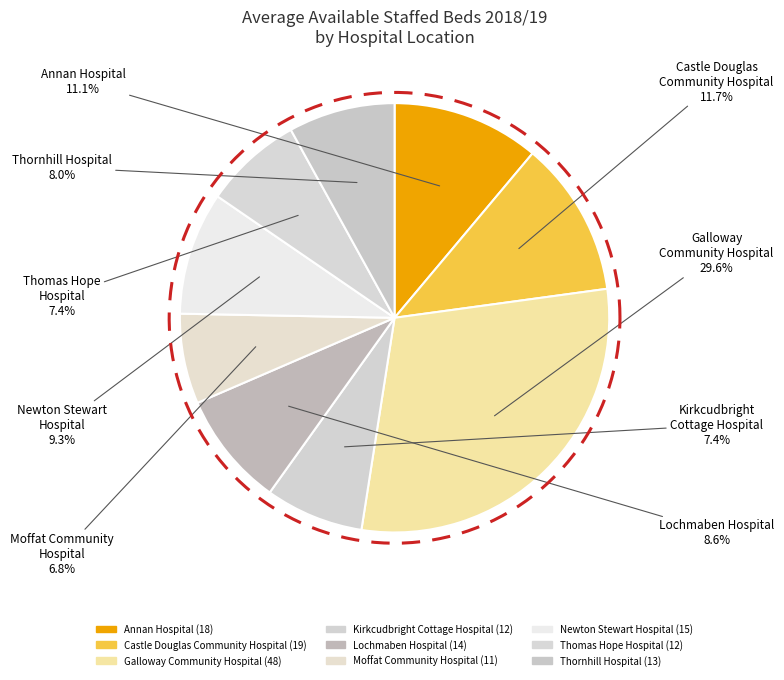

Which slice is the largest?

Galloway
Community Hospital